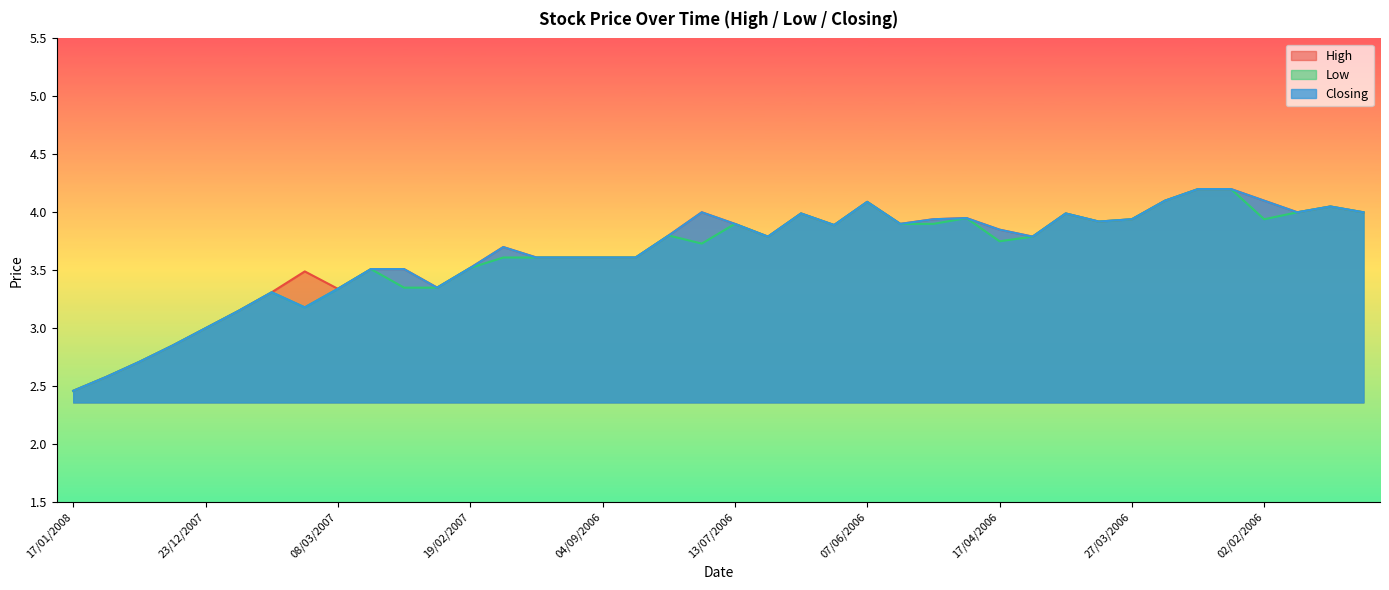

Which category has the highest value in the Low series?

12/03/2006